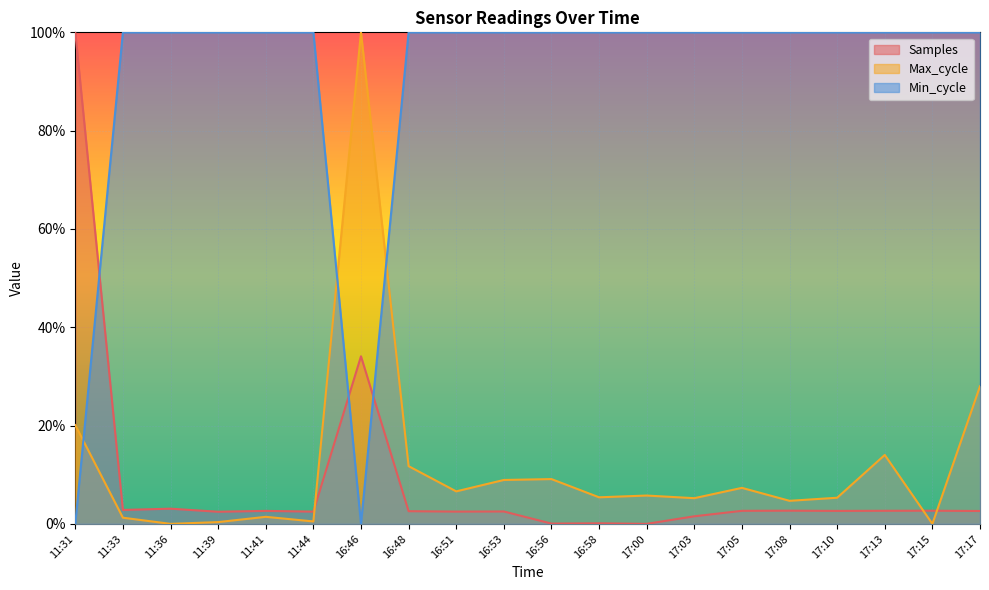

How many interior local peaks does the Samples series have?

7